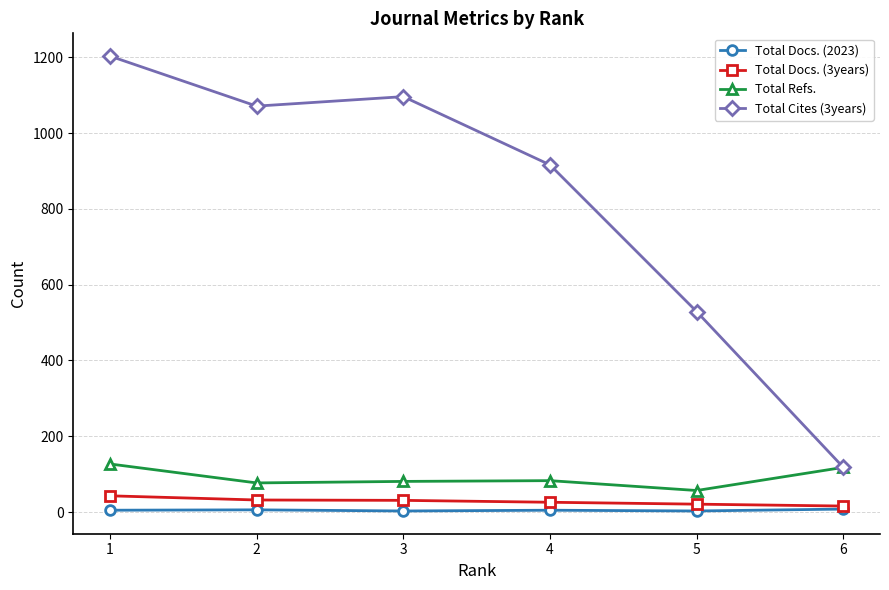

True or false: Total Docs. (3years) and Total Refs. cross at least once.

False